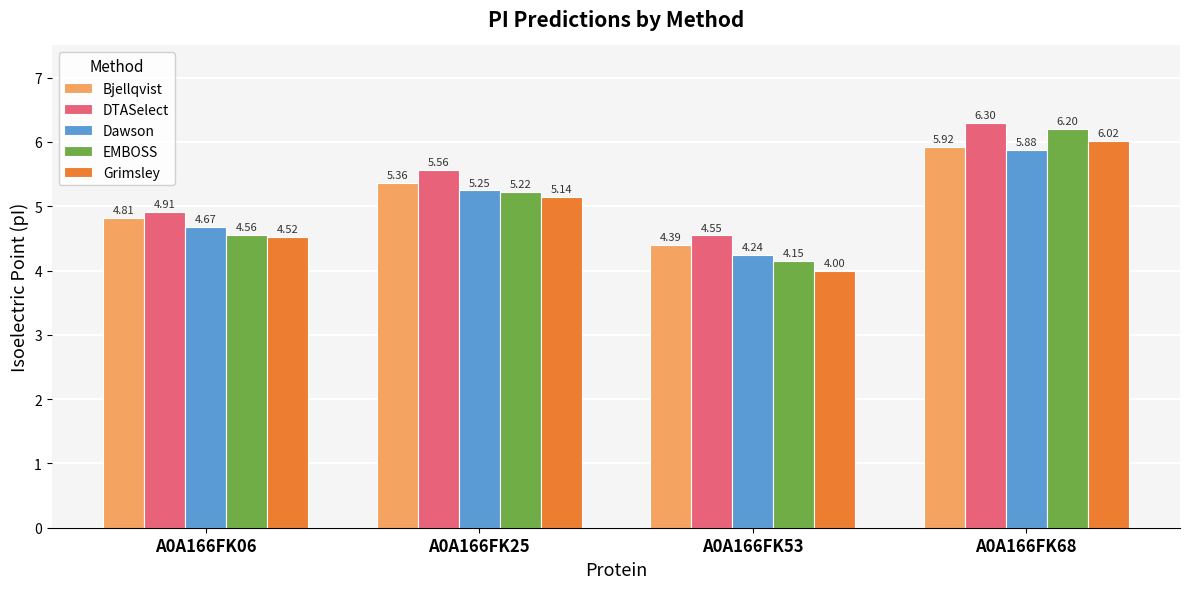

What is the sum of all DTASelect values?

21.3